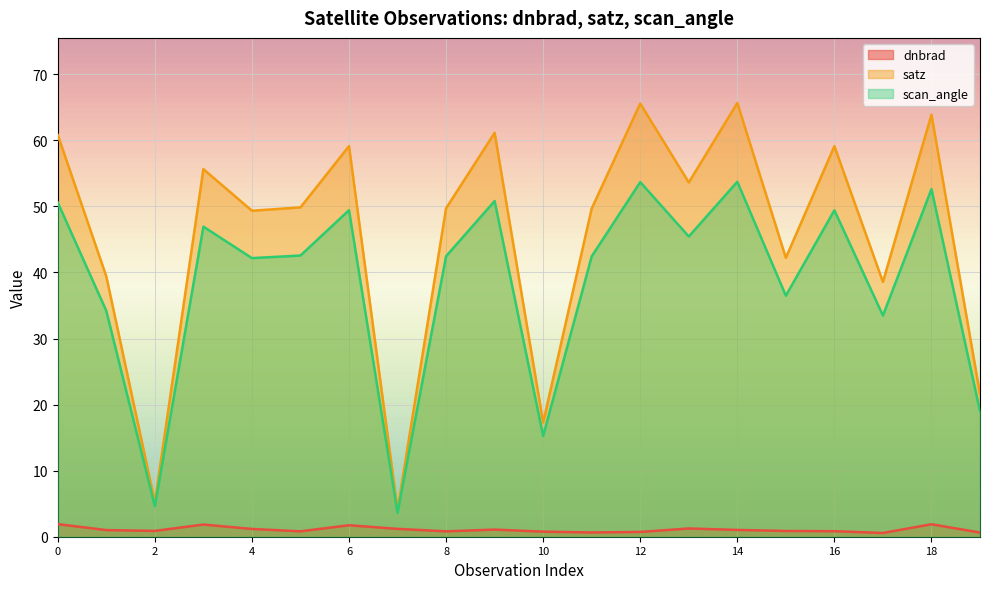

What is the sum of all dnbrad values?

21.7